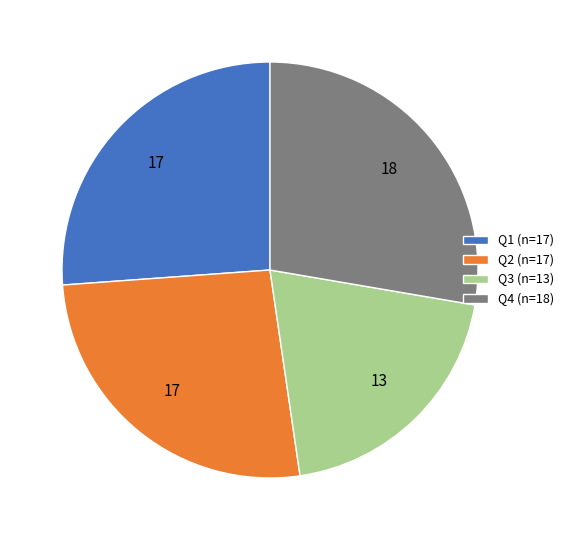

True or false: Q3 accounts for 20% of the total.

True